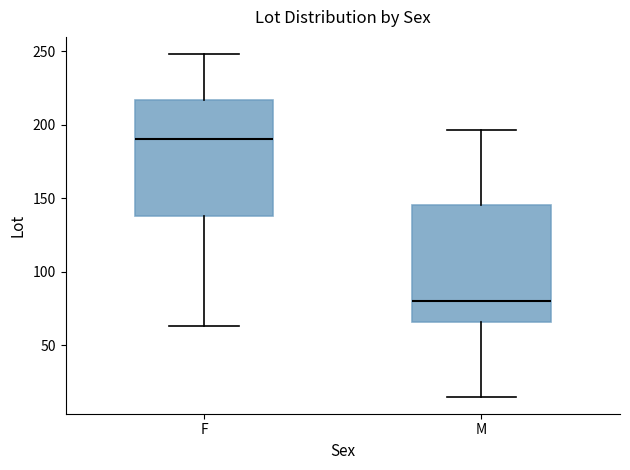

Reading left to right, transcribe this box plot: for each box, give where its median line is, the range the box spans, and where its two whiskers end, as read against the y-axis. The values are not printed on the chart, so give them approximately, as read against the axis.

F: median 190, box 140 to 215, whiskers 65 to 250
M: median 80, box 65 to 145, whiskers 15 to 195